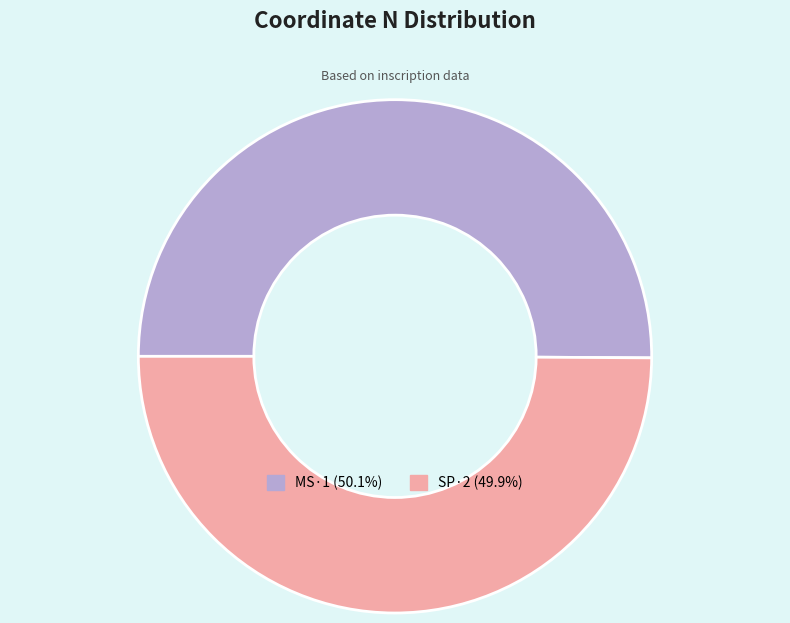

The SP·2 slice represents 50% of the pie. True or false?

True